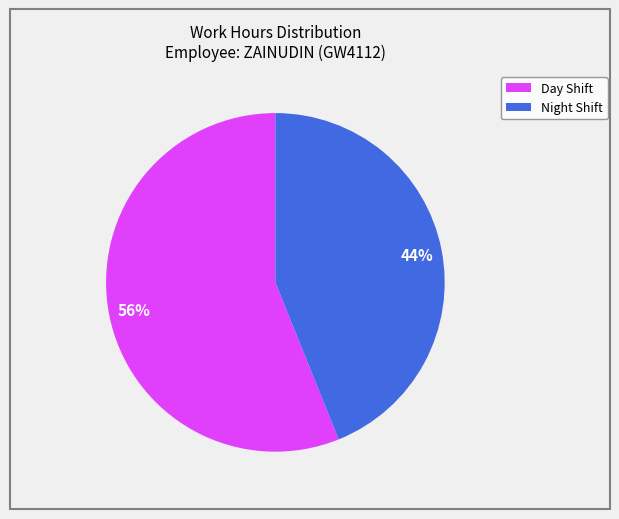

Is there a majority slice in this chart?

Yes